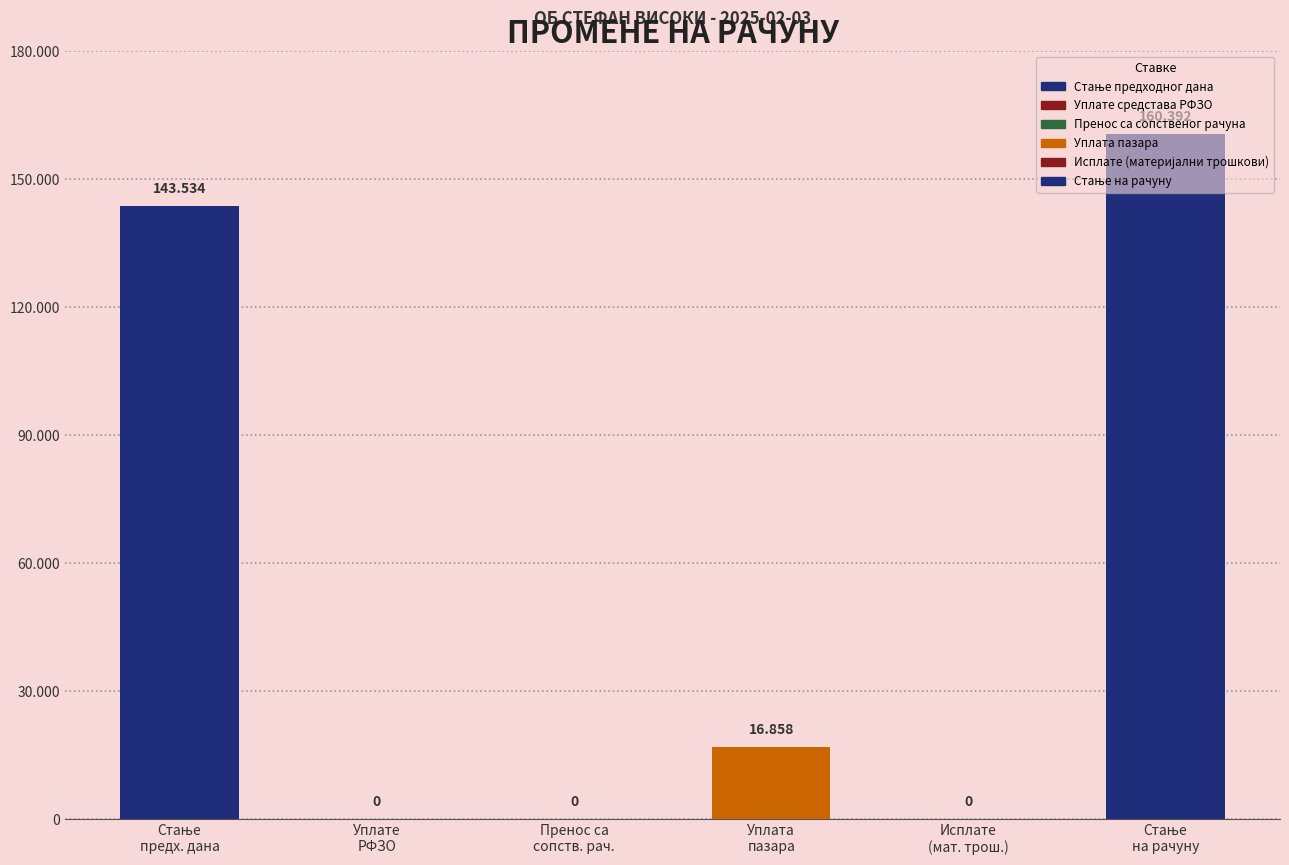

Are the bars horizontal?

No